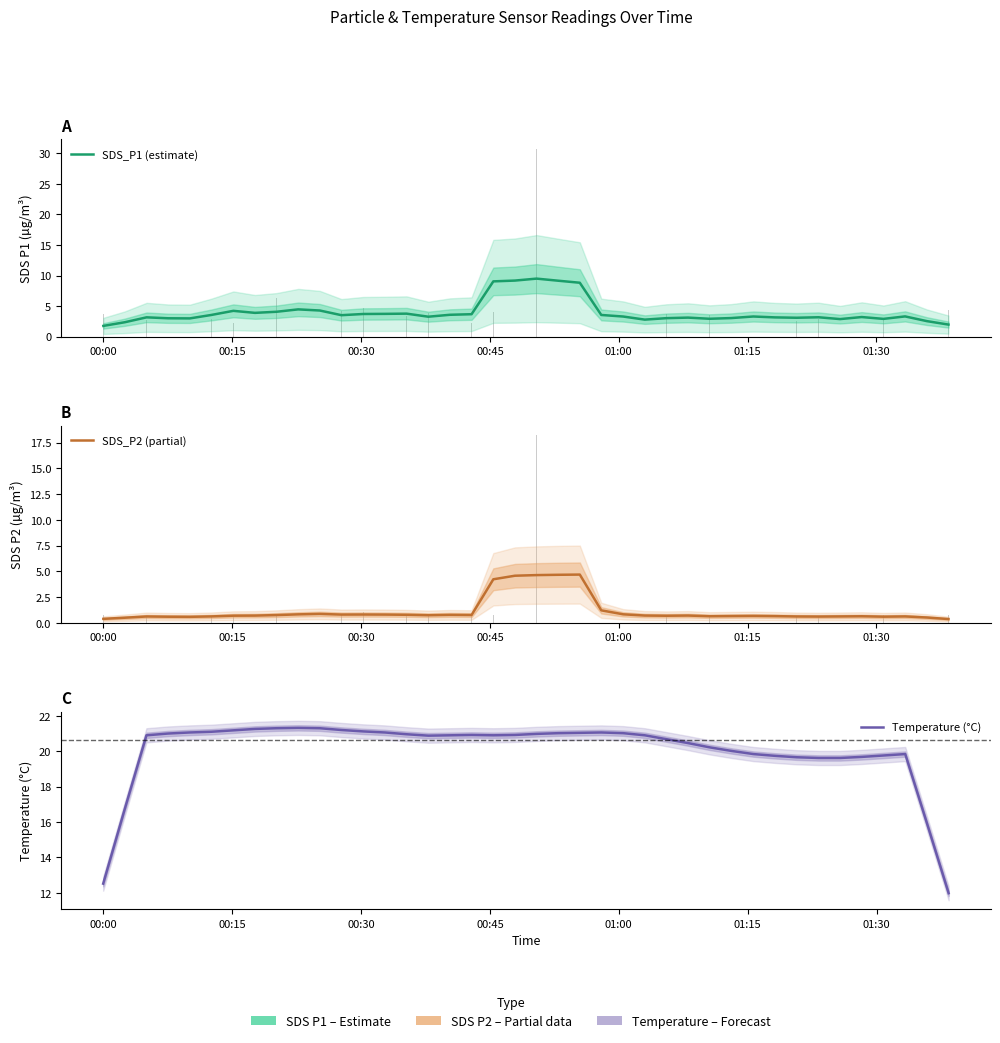

What is the maximum value for SDS_P1 (estimate)?

9.5